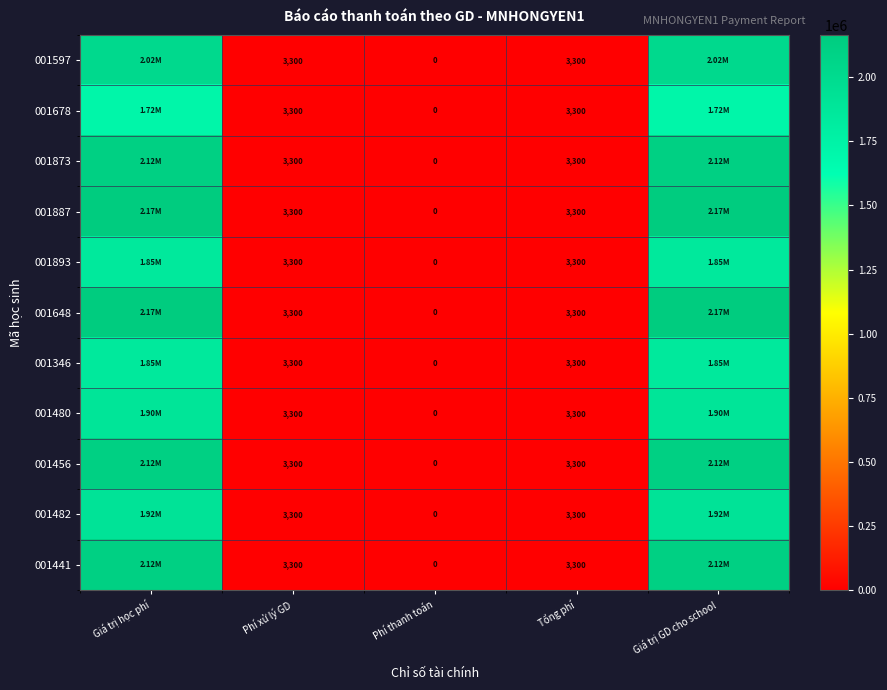

What is the spread (max minus min) of values at Giá trị GD cho school?

450000